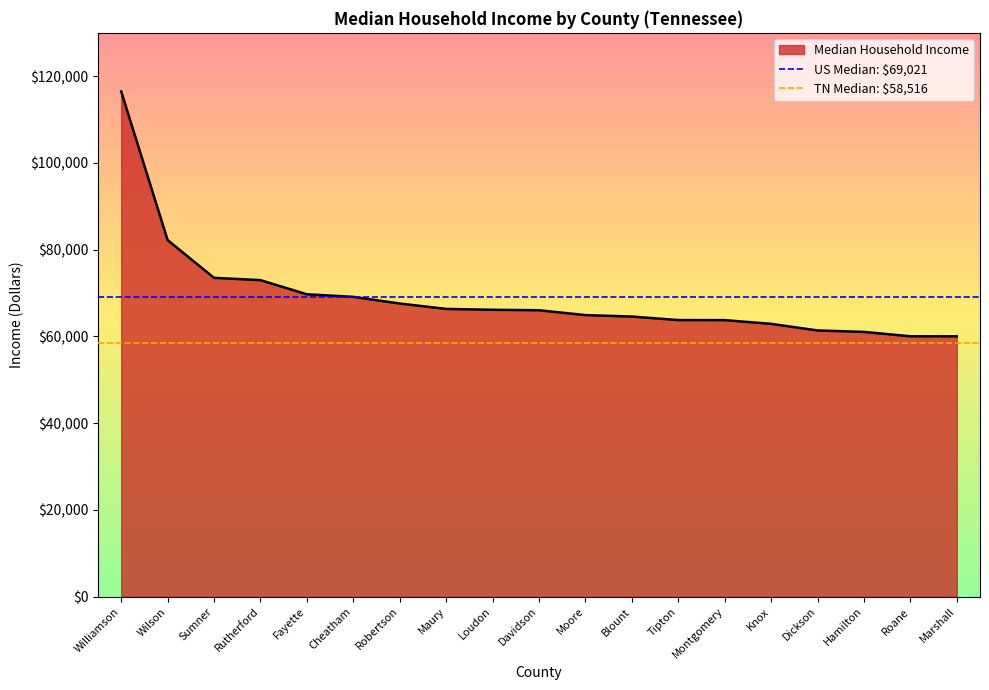

Where does the data first go above 66047?

Williamson